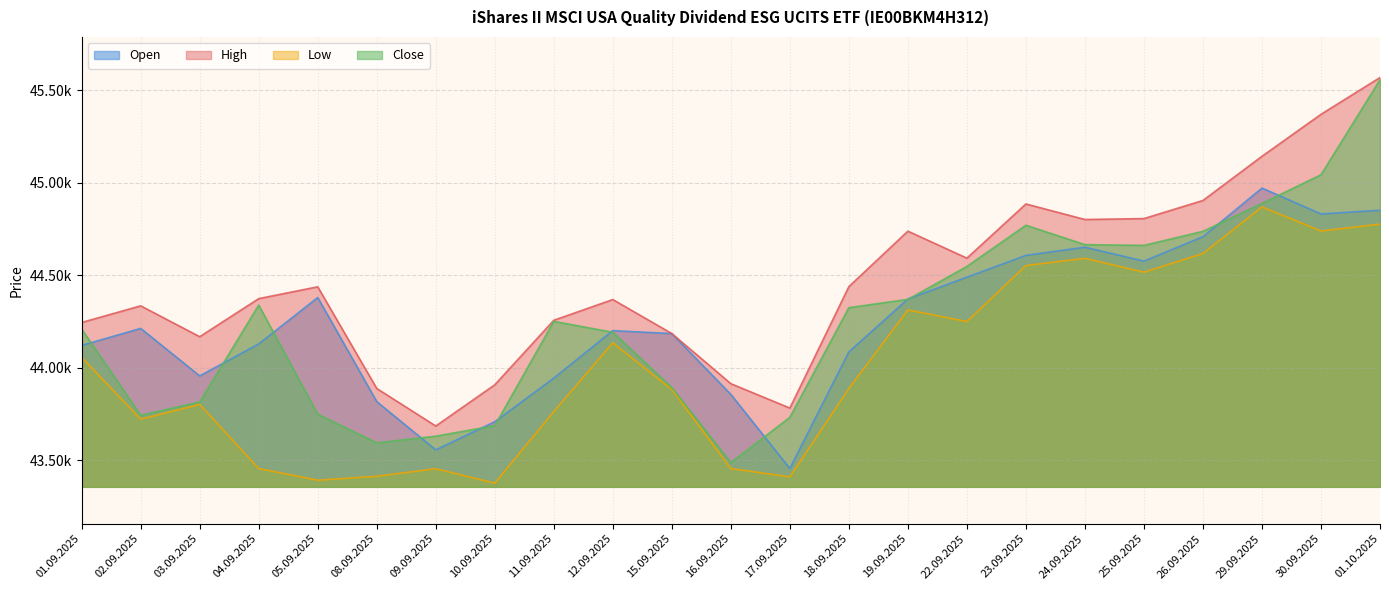

How many distinct data groups are displayed?

4